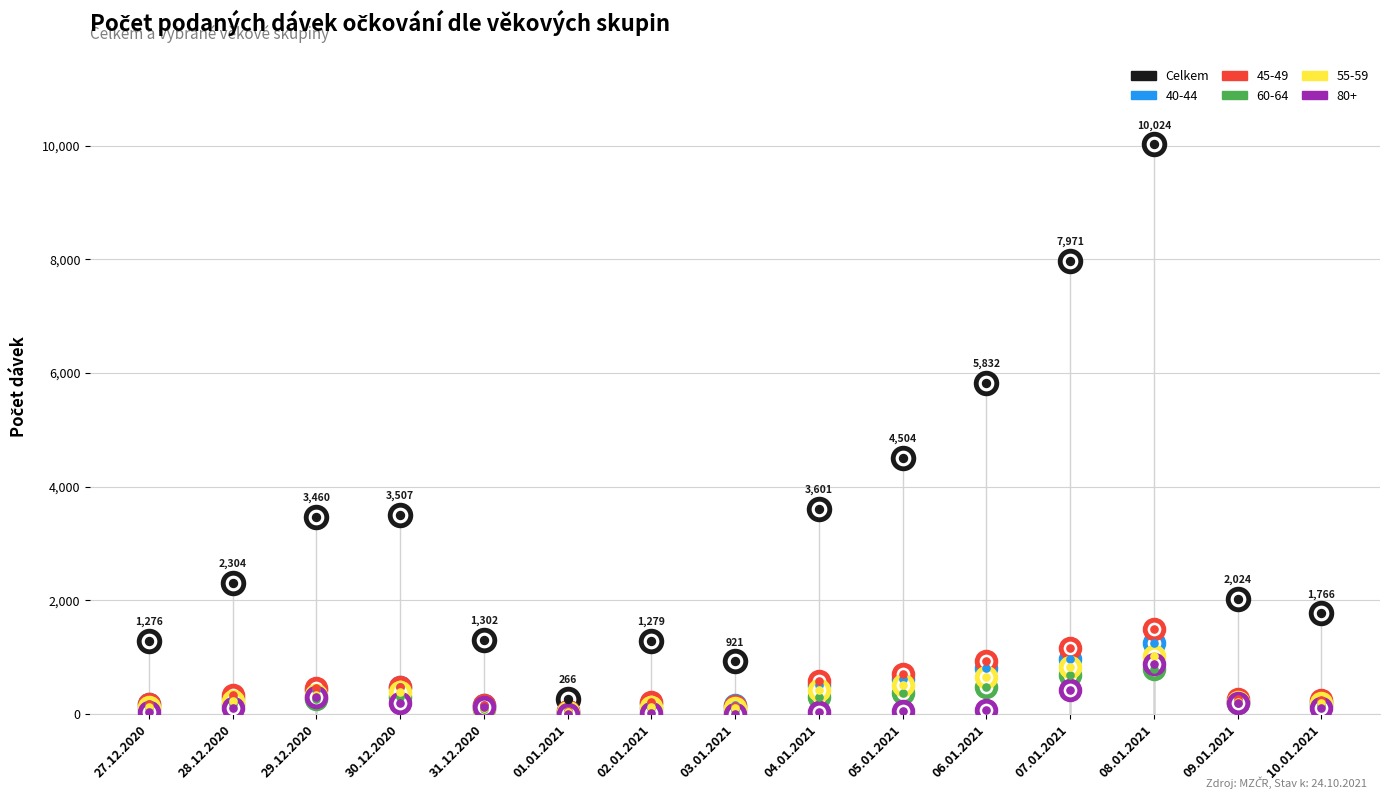

Which has a higher value, 30.12.2020 or 28.12.2020?

30.12.2020